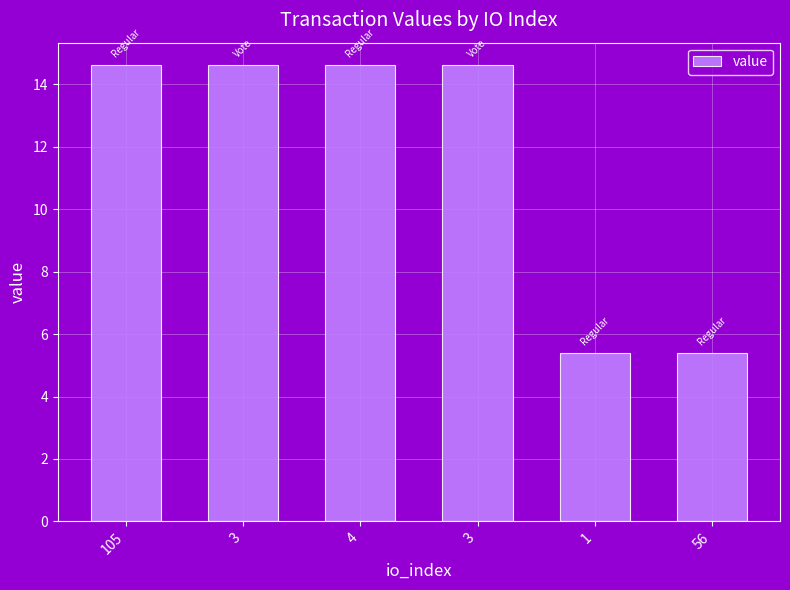

What is the difference between the values at 4 and 56?

9.2